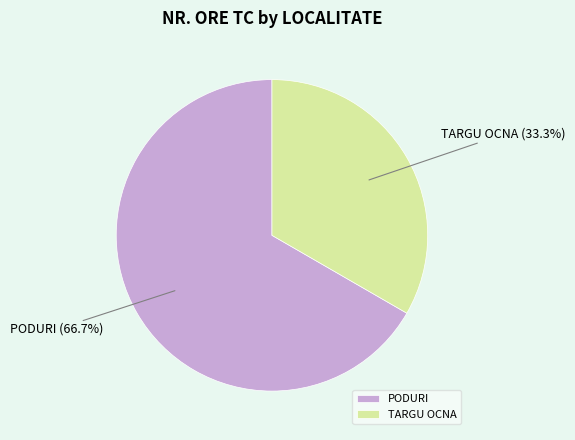

What is the majority slice?

PODURI